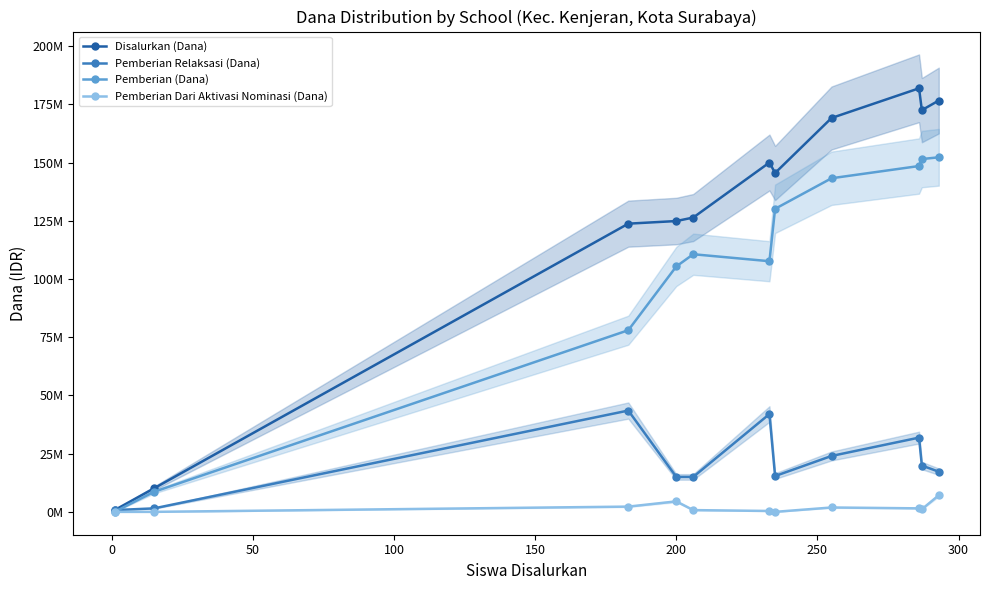

Which series has the largest range (max minus min)?

Disalurkan (Dana)